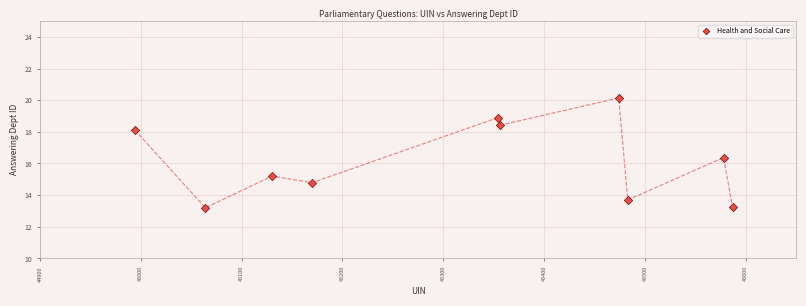

What Y value in the scatter plot is closest to 16?

16.4